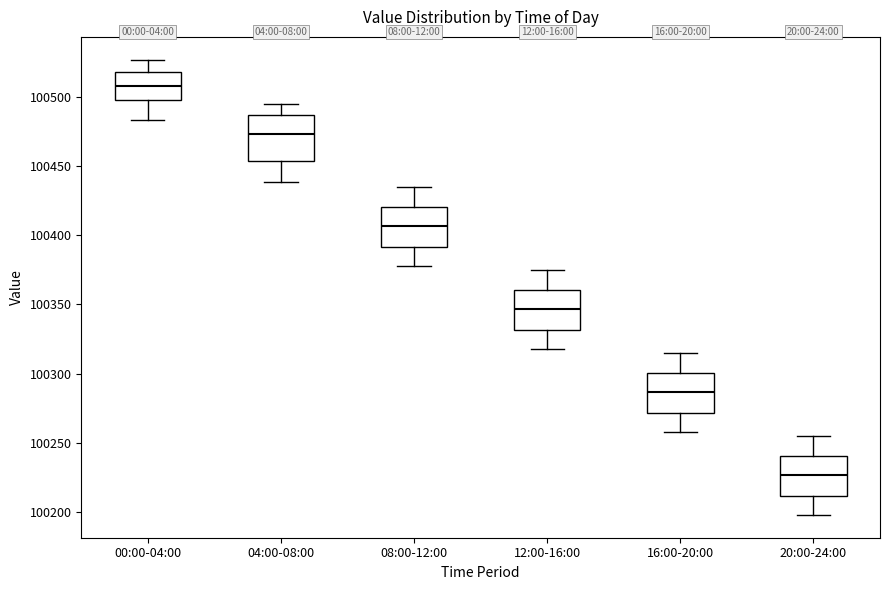

Which box has the highest median line?

00:00-04:00